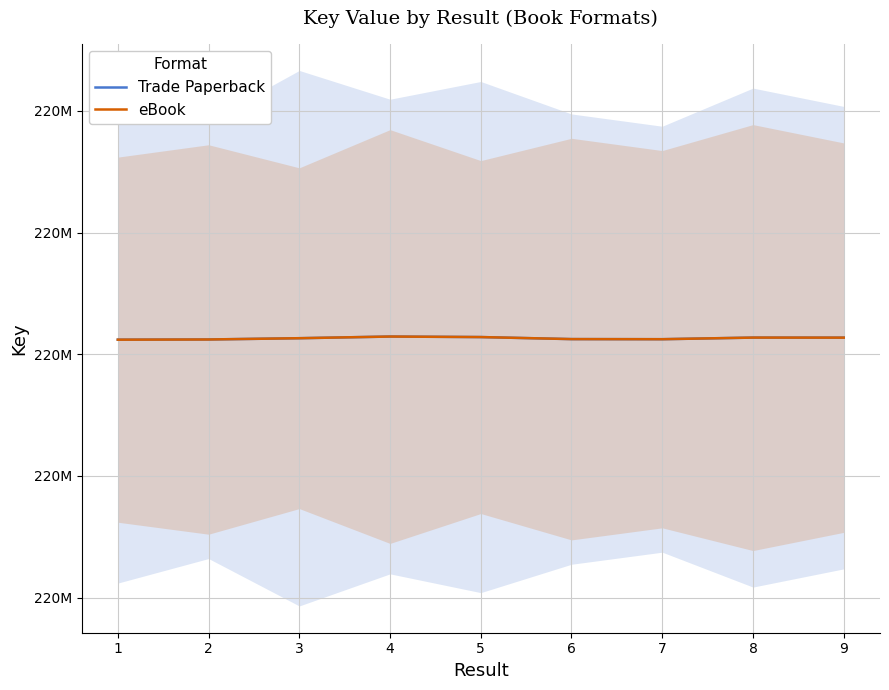

Which category has the lowest value in the Trade Paperback series?

1